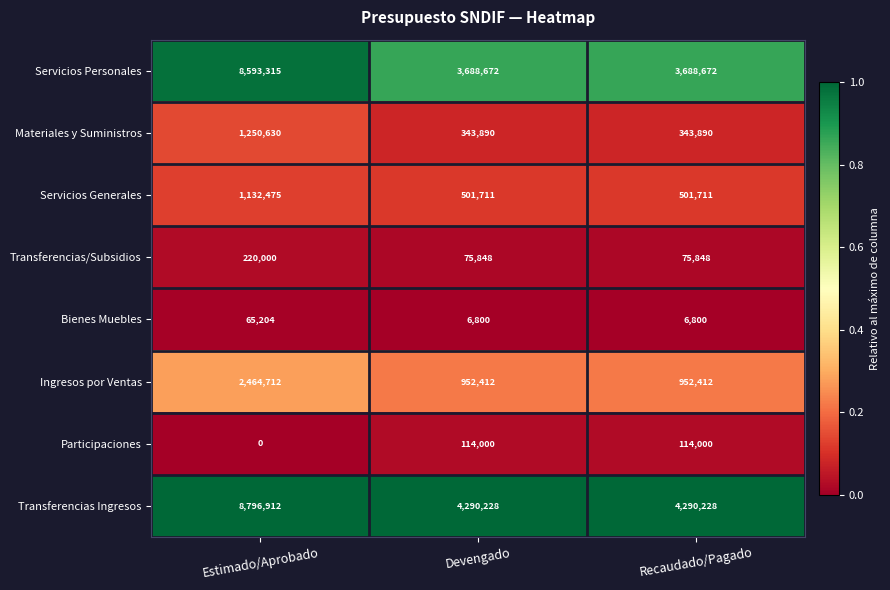

Reading left to right, transcribe all the data shown in this chart.

Servicios Personales: 8593315	3688672	3688672
Materiales y Suministros: 1250630	343890	343890
Servicios Generales: 1132475	501711	501711
Transferencias/Subsidios: 220000	75848	75848
Bienes Muebles: 65204	6800	6800
Ingresos por Ventas: 2464712	952412	952412
Participaciones: 0	114000	114000
Transferencias Ingresos: 8796912	4290228	4290228